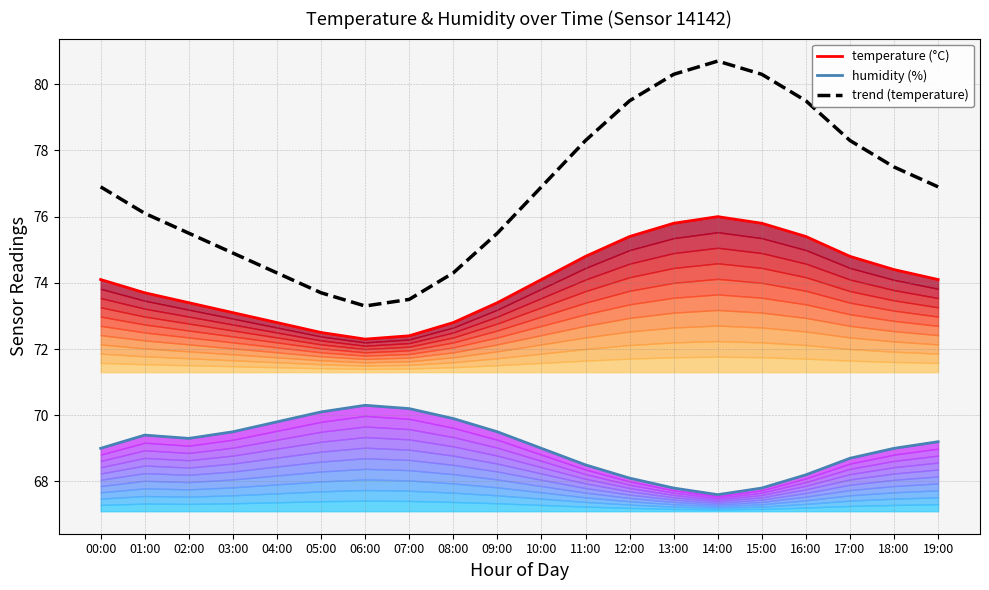

How many lines are shown in the chart?

3